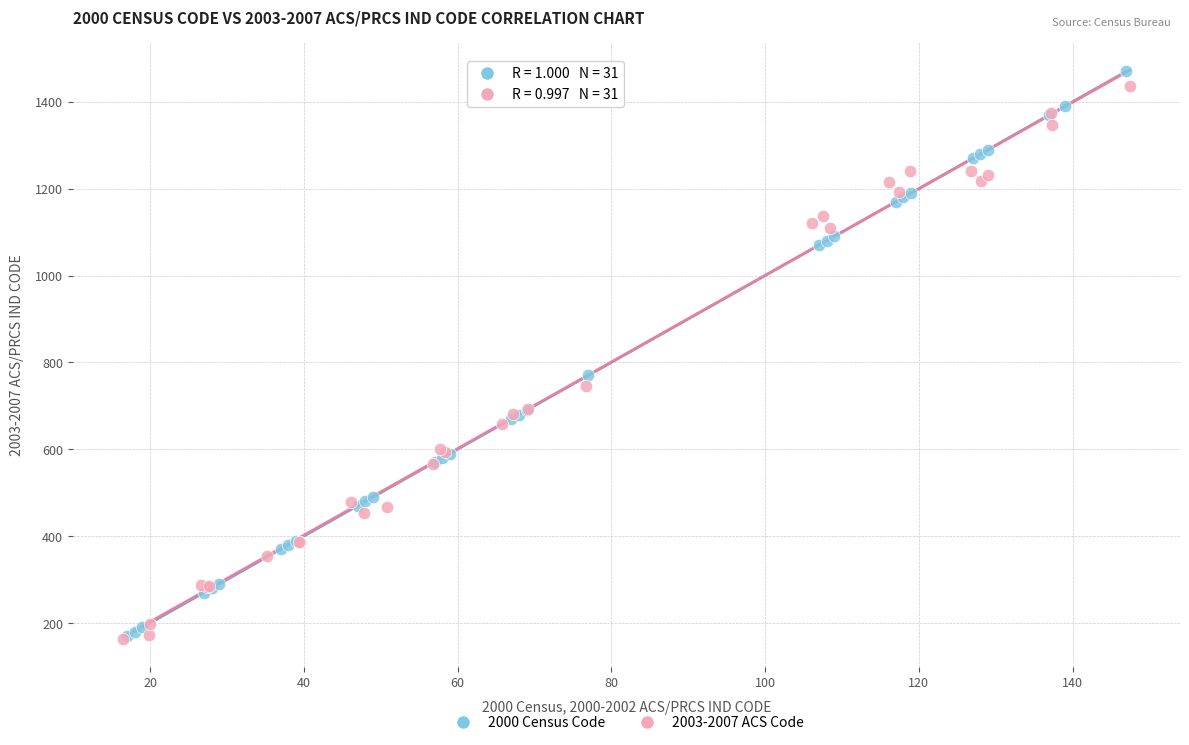

Which series has the largest Y range (max minus min)?

2000 Census Code